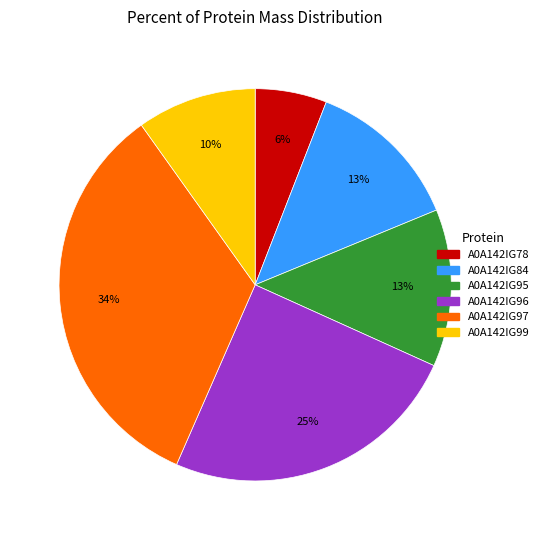

Is the sum of A0A142IG95 and A0A142IG84 greater than half?

No